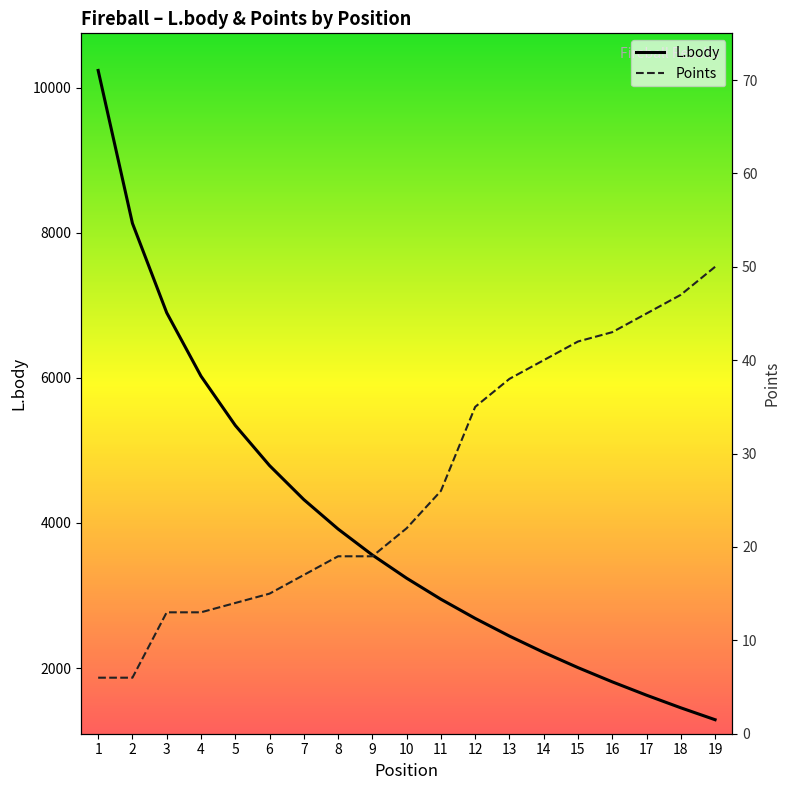

Reading right to left, list all the values displayed in this chart.

Points: 50	47	45	43	42	40	38	35	26	22	19	19	17	15	14	13	13	6	6
L.body: 1288	1452	1626	1810	2006	2216	2441	2685	2949	3239	3559	3917	4323	4792	5346	6025	6899	8132	10239